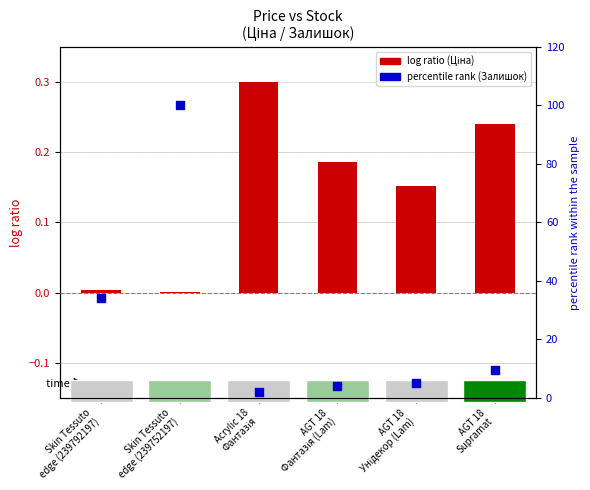

At which category is the sum across all series the highest?

Skin Tessuto
edge (239752197)